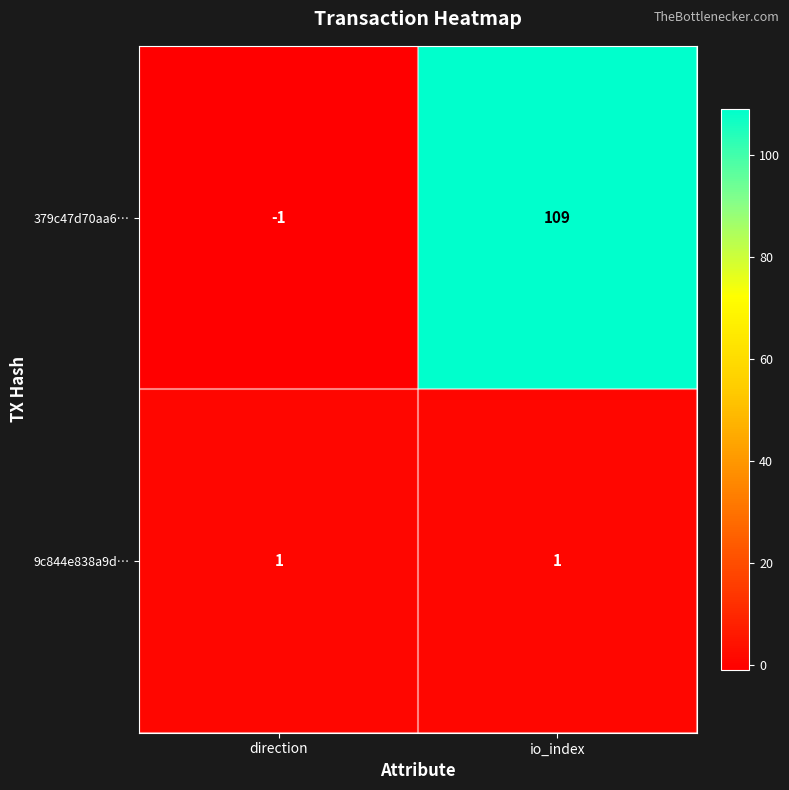

Is it true that 379c47d70aa6… equals 109 at io_index?

True